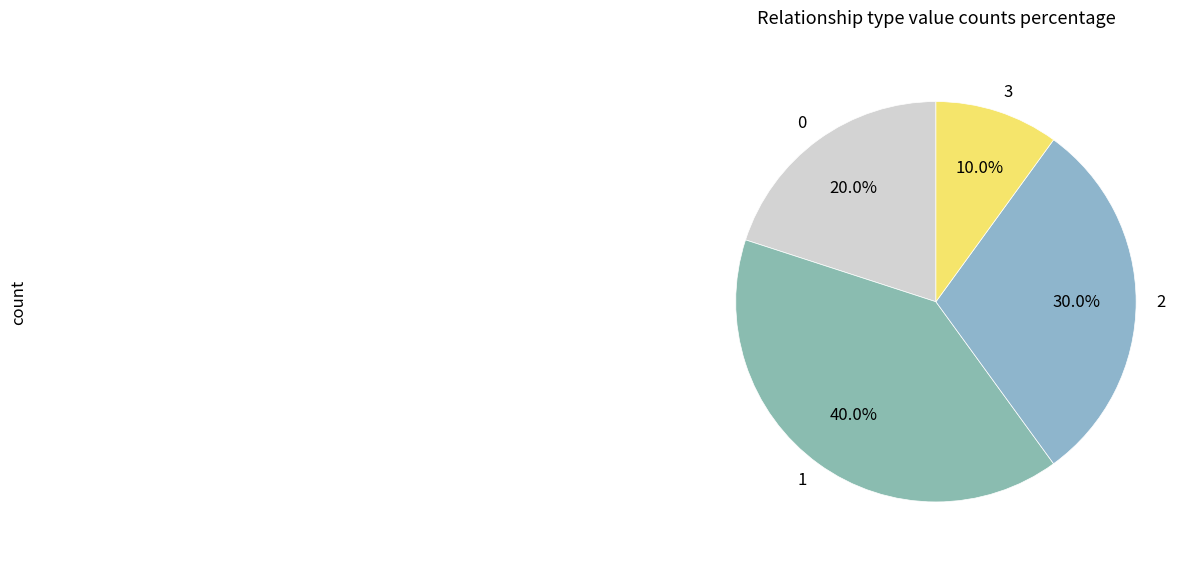

What percentage do 3 and 1 together represent?

50.0%